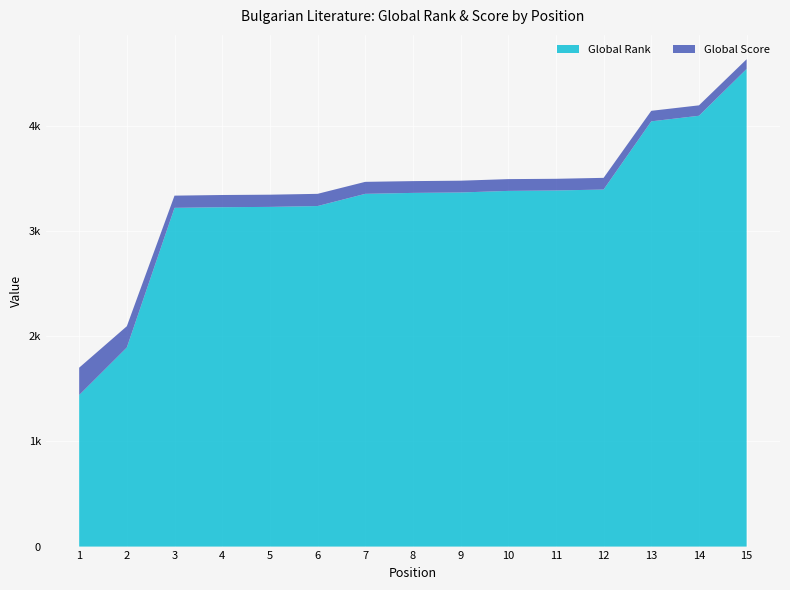

Reading left to right, what are all the values shown in this chart?

Global Rank: 1=1440	2=1892	3=3219	4=3225	5=3228	6=3236	7=3352	8=3361	9=3365	10=3380	11=3384	12=3393	13=4041	14=4094	15=4539
Global Score: 1=260	2=202	3=116	4=116	5=116	6=116	7=114	8=112	9=112	10=112	11=111	12=111	13=100	14=99	15=92